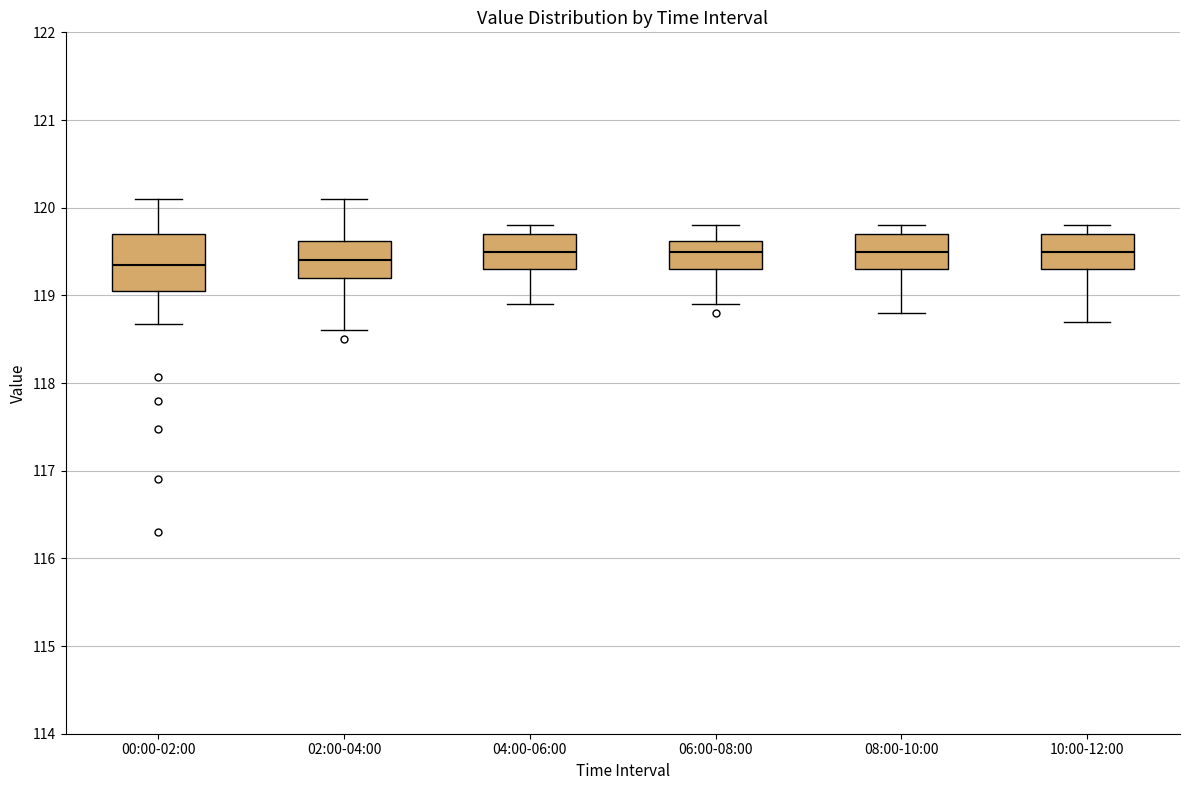

Reading left to right, read every box against the y-axis: the position of its median line, the range the box covers, and the ends of its whiskers. The values are not printed on the chart, so give them approximately, as read against the axis.

00:00-02:00: median 119.4, box 119.1 to 119.7, whiskers 118.7 to 120.1
02:00-04:00: median 119.4, box 119.2 to 119.6, whiskers 118.6 to 120.1
04:00-06:00: median 119.5, box 119.3 to 119.7, whiskers 118.9 to 119.8
06:00-08:00: median 119.5, box 119.3 to 119.6, whiskers 118.9 to 119.8
08:00-10:00: median 119.5, box 119.3 to 119.7, whiskers 118.8 to 119.8
10:00-12:00: median 119.5, box 119.3 to 119.7, whiskers 118.7 to 119.8